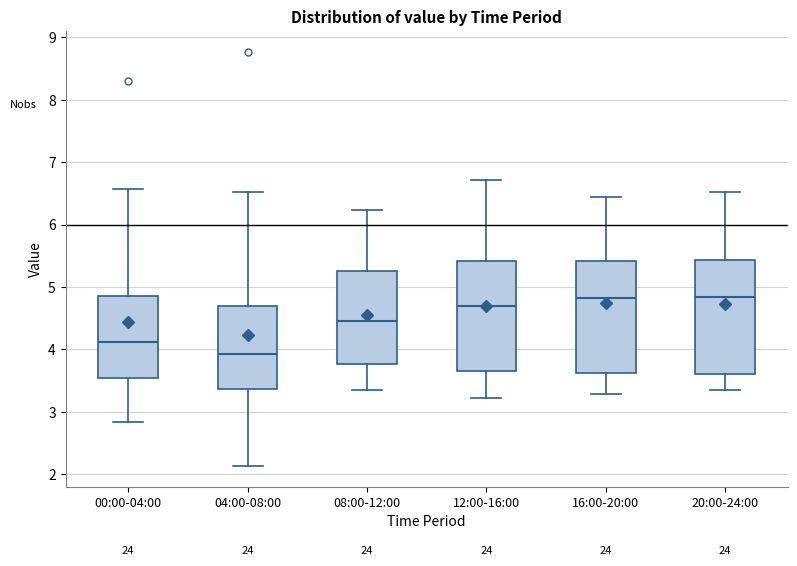

Reading left to right, transcribe this box plot: for each box, give where its median line is, the range the box spans, and where its two whiskers end, as read against the y-axis. The values are not printed on the chart, so give them approximately, as read against the axis.

00:00-04:00: median 4.1, box 3.5 to 4.9, whiskers 2.8 to 6.6
04:00-08:00: median 3.9, box 3.4 to 4.7, whiskers 2.1 to 6.5
08:00-12:00: median 4.5, box 3.8 to 5.3, whiskers 3.4 to 6.2
12:00-16:00: median 4.7, box 3.7 to 5.4, whiskers 3.2 to 6.7
16:00-20:00: median 4.8, box 3.6 to 5.4, whiskers 3.3 to 6.5
20:00-24:00: median 4.8, box 3.6 to 5.4, whiskers 3.4 to 6.5